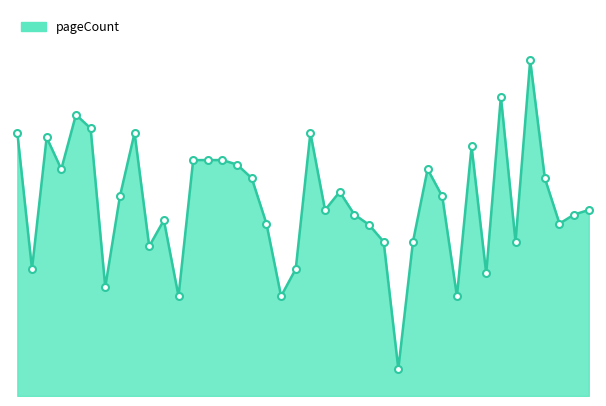

Does the chart have visible grid lines?

No